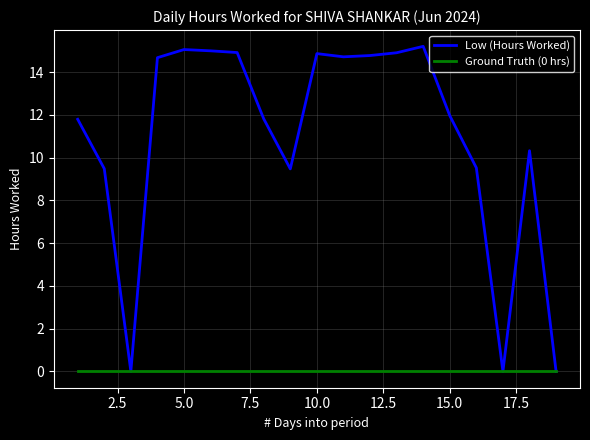

Which series has the largest range (max minus min)?

Low (Hours Worked)